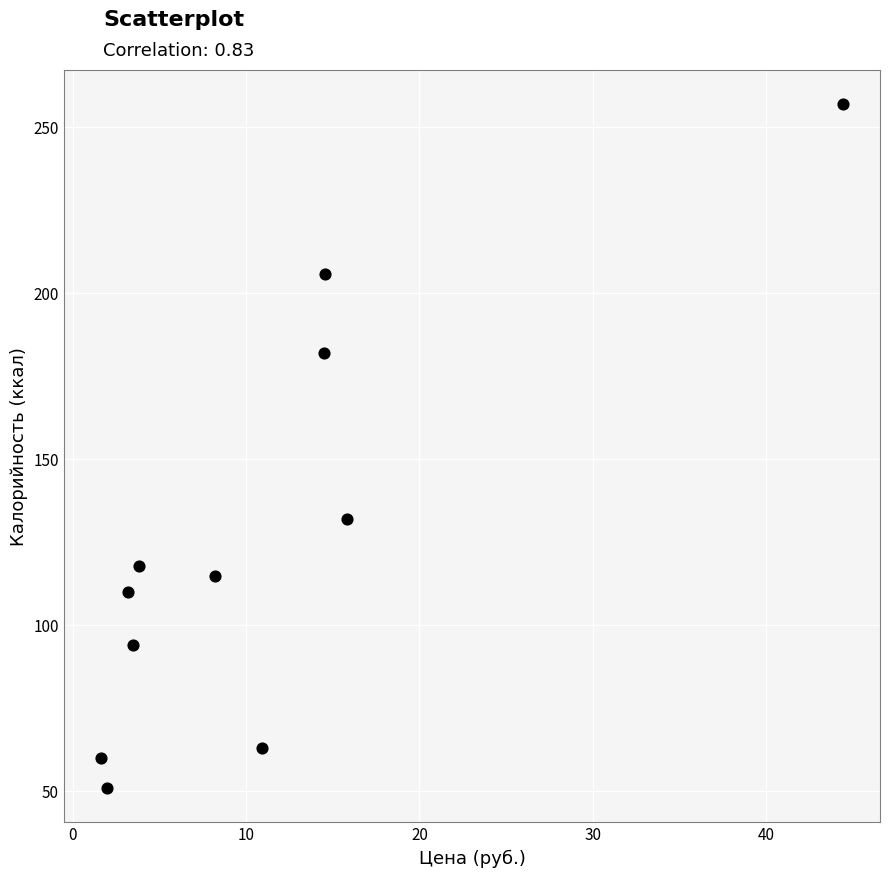

What is the average Y value?

126